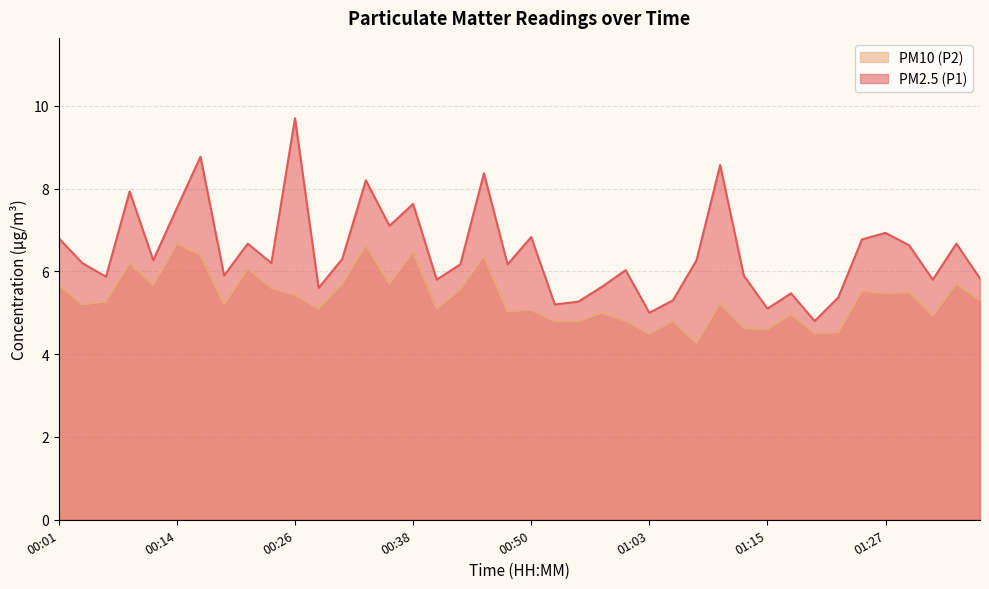

What is the difference between the second highest and minimum values in the PM2.5 (P1) series?

4.0